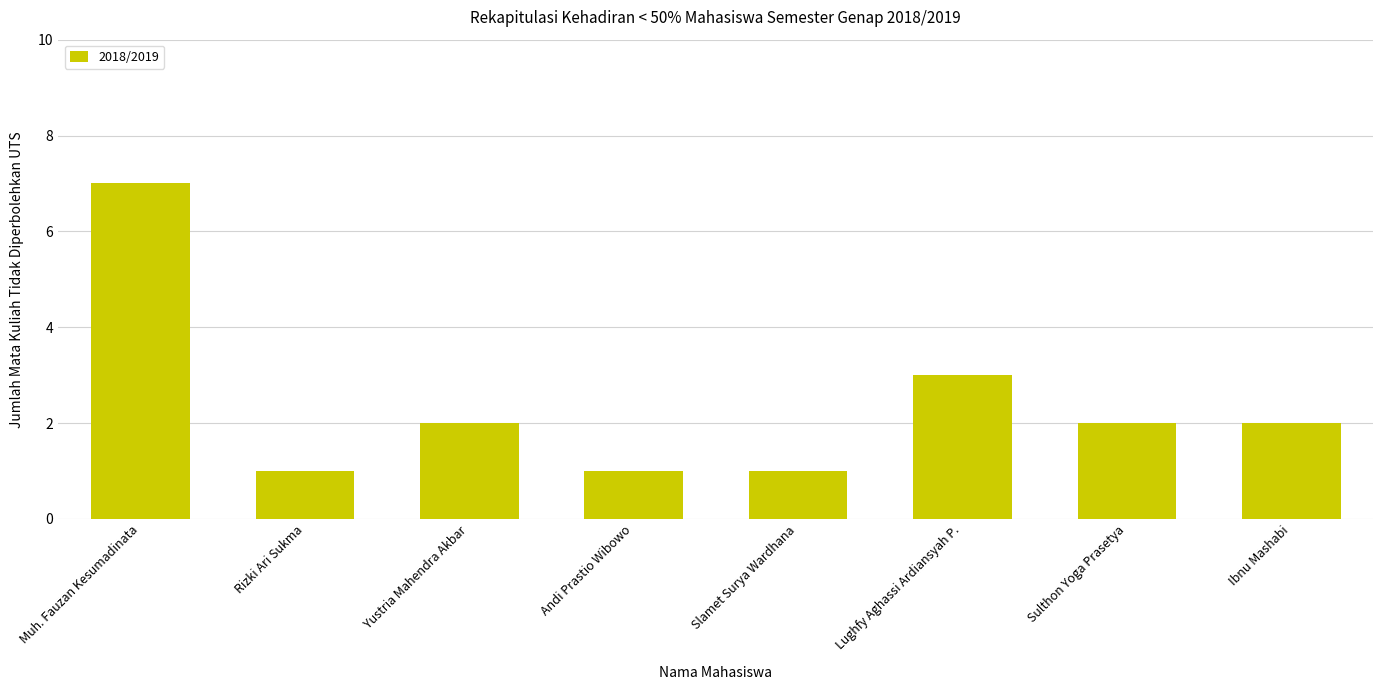

What position from the right is Slamet Surya Wardhana?

4